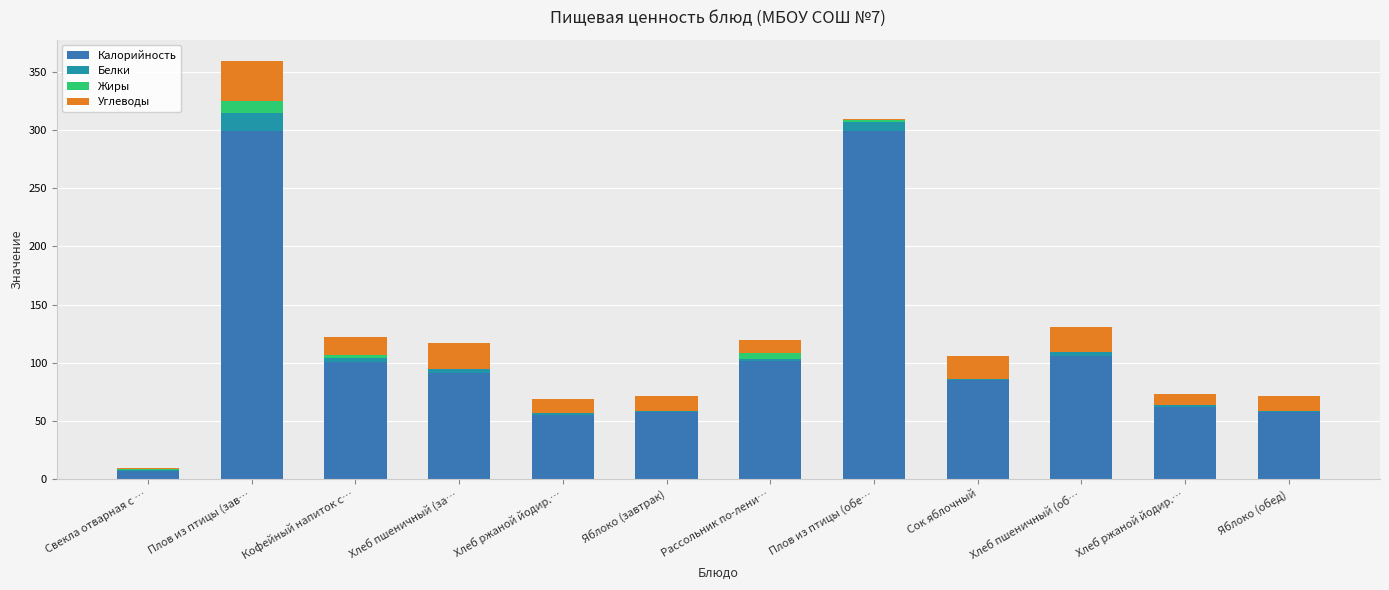

How many distinct data groups are displayed?

4